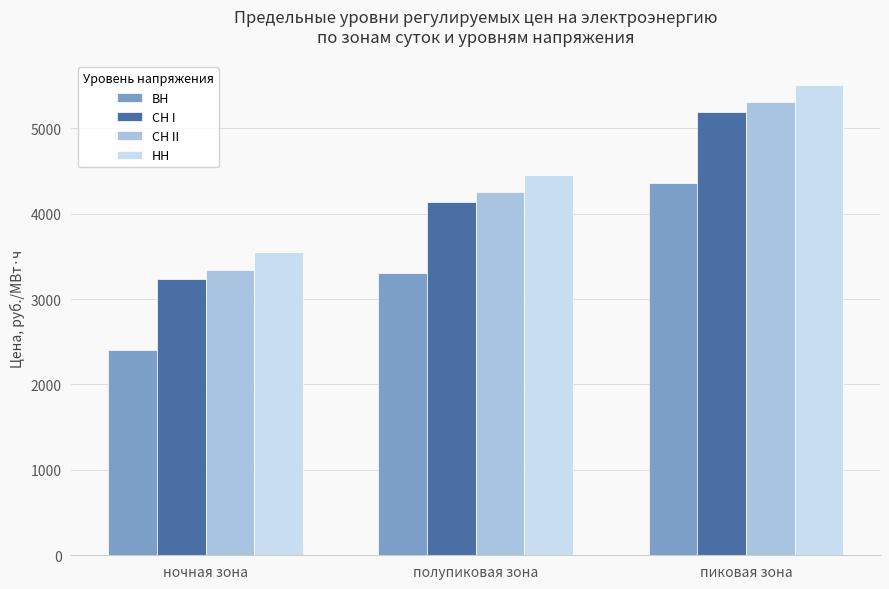

Is it true that СН I equals 4133.2 at полупиковая зона?

True